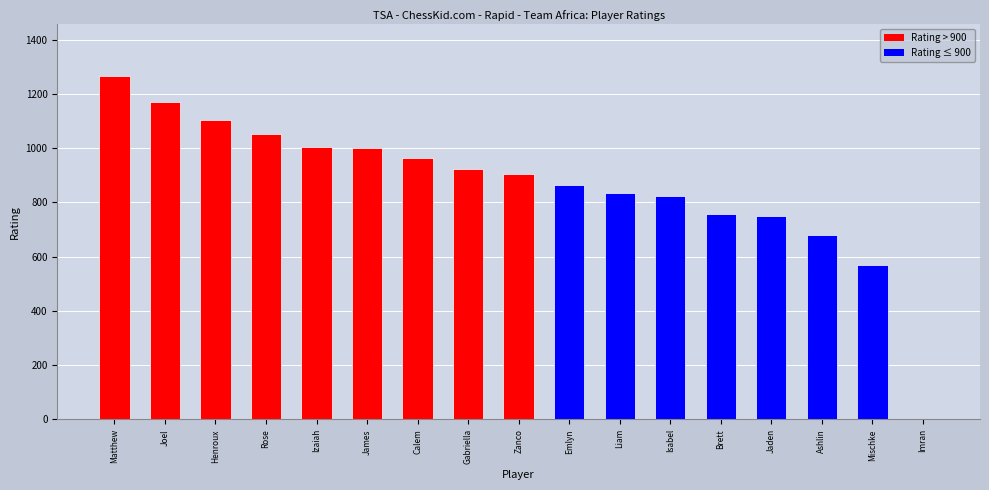

The value at Rose is 1799. True or false?

False